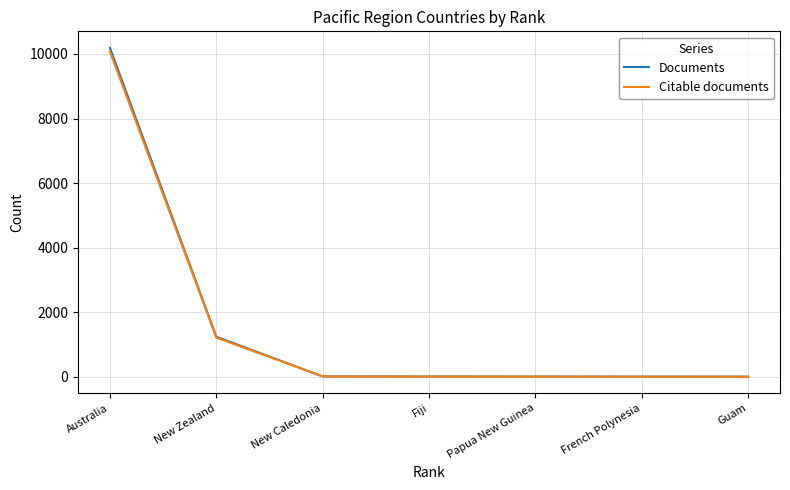

At which category is the sum across all series the highest?

Australia